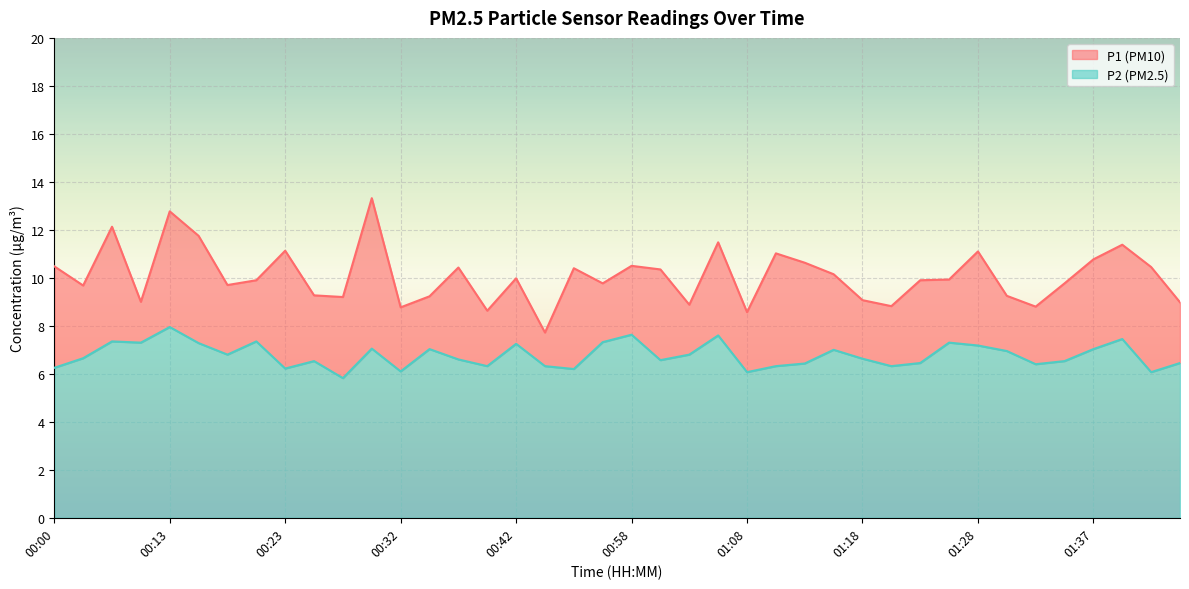

At which label does P2 first exceed 6?

00:00